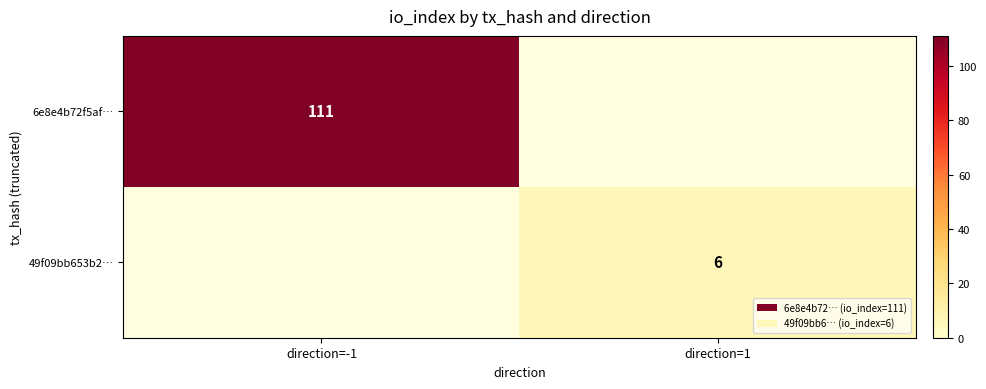

The 6e8e4b72f5af… series shows 111 at direction=-1. True or false?

True